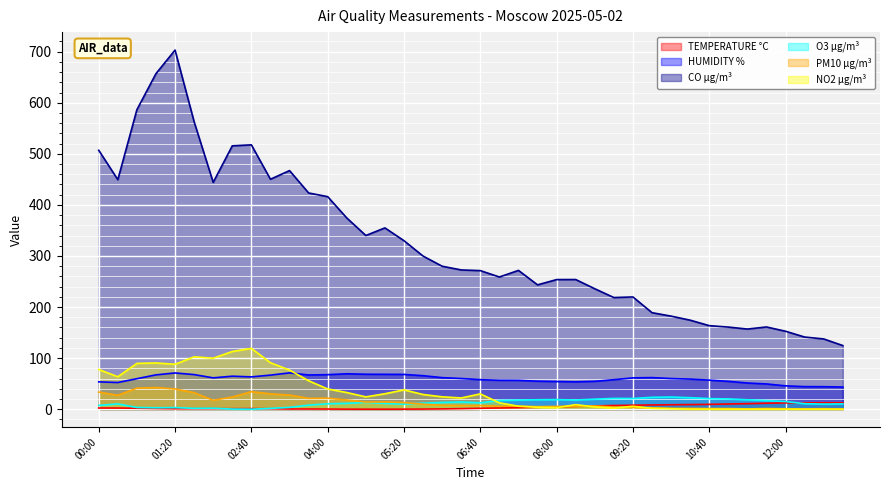

At which category does HUMIDITY % reach its first local peak?

01:20